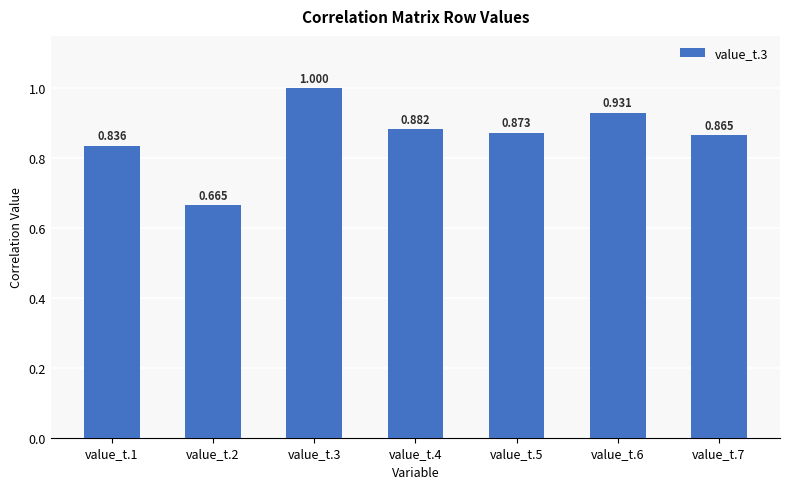

Reading left to right, transcribe all the data shown in this chart.

0.8	0.7	1.0	0.9	0.9	0.9	0.9